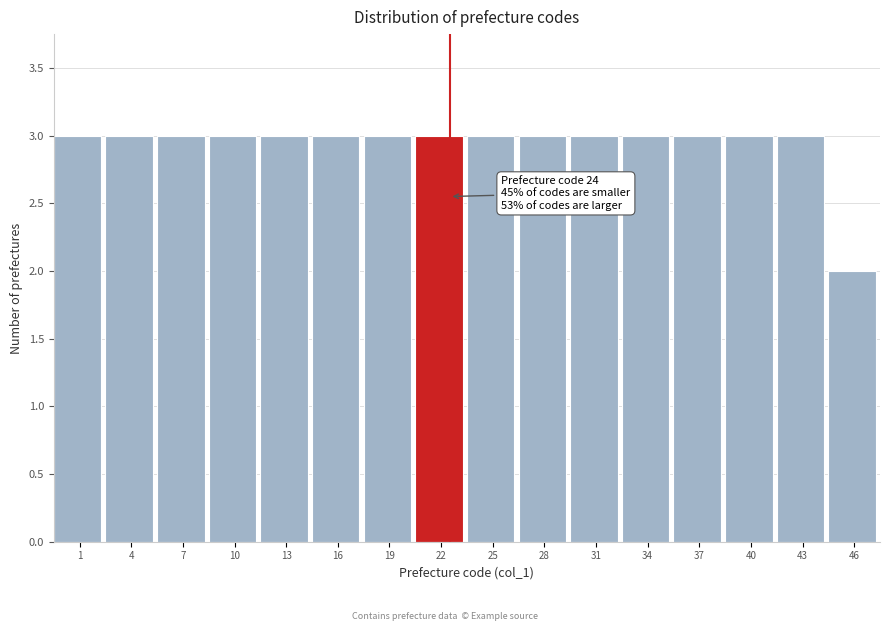

Reading left to right, transcribe all the data shown in this chart.

1=3	4=3	7=3	10=3	13=3	16=3	19=3	22=3	25=3	28=3	31=3	34=3	37=3	40=3	43=3	46=2